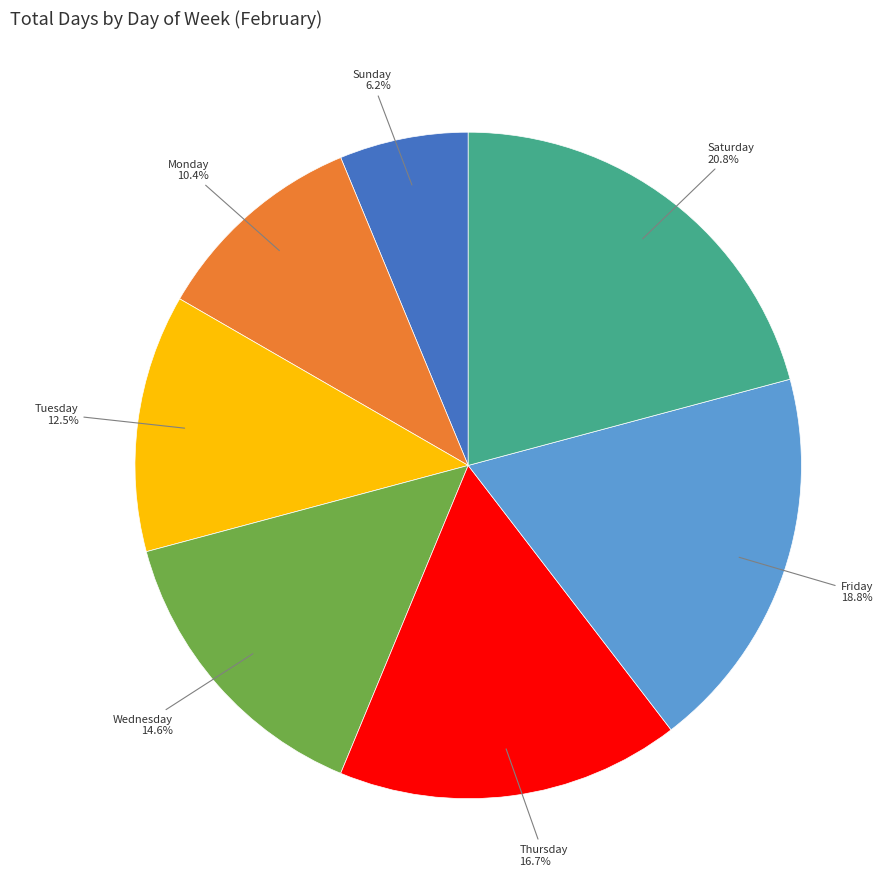

What is the ratio of the value at Tuesday to the value at Saturday?

0.6